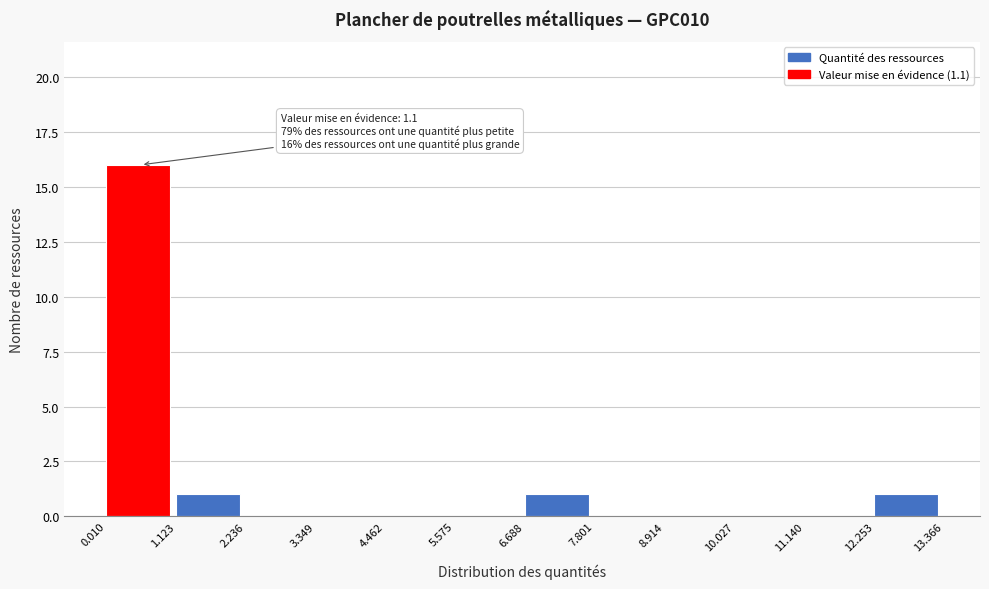

Over which range of the x-axis is the bar tallest?

0.010 to 1.123